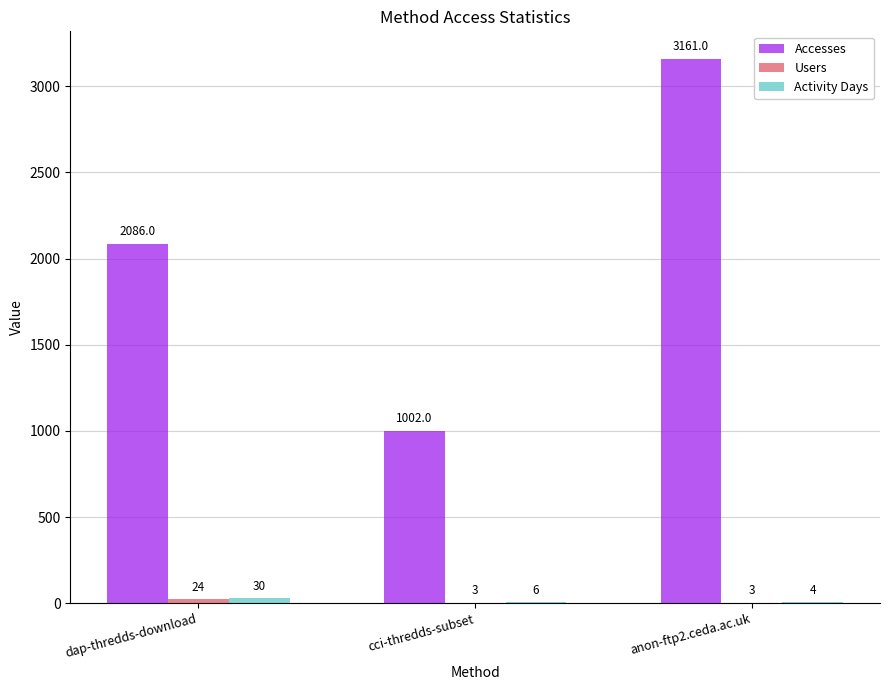

What is the maximum value shown in the chart?

3161